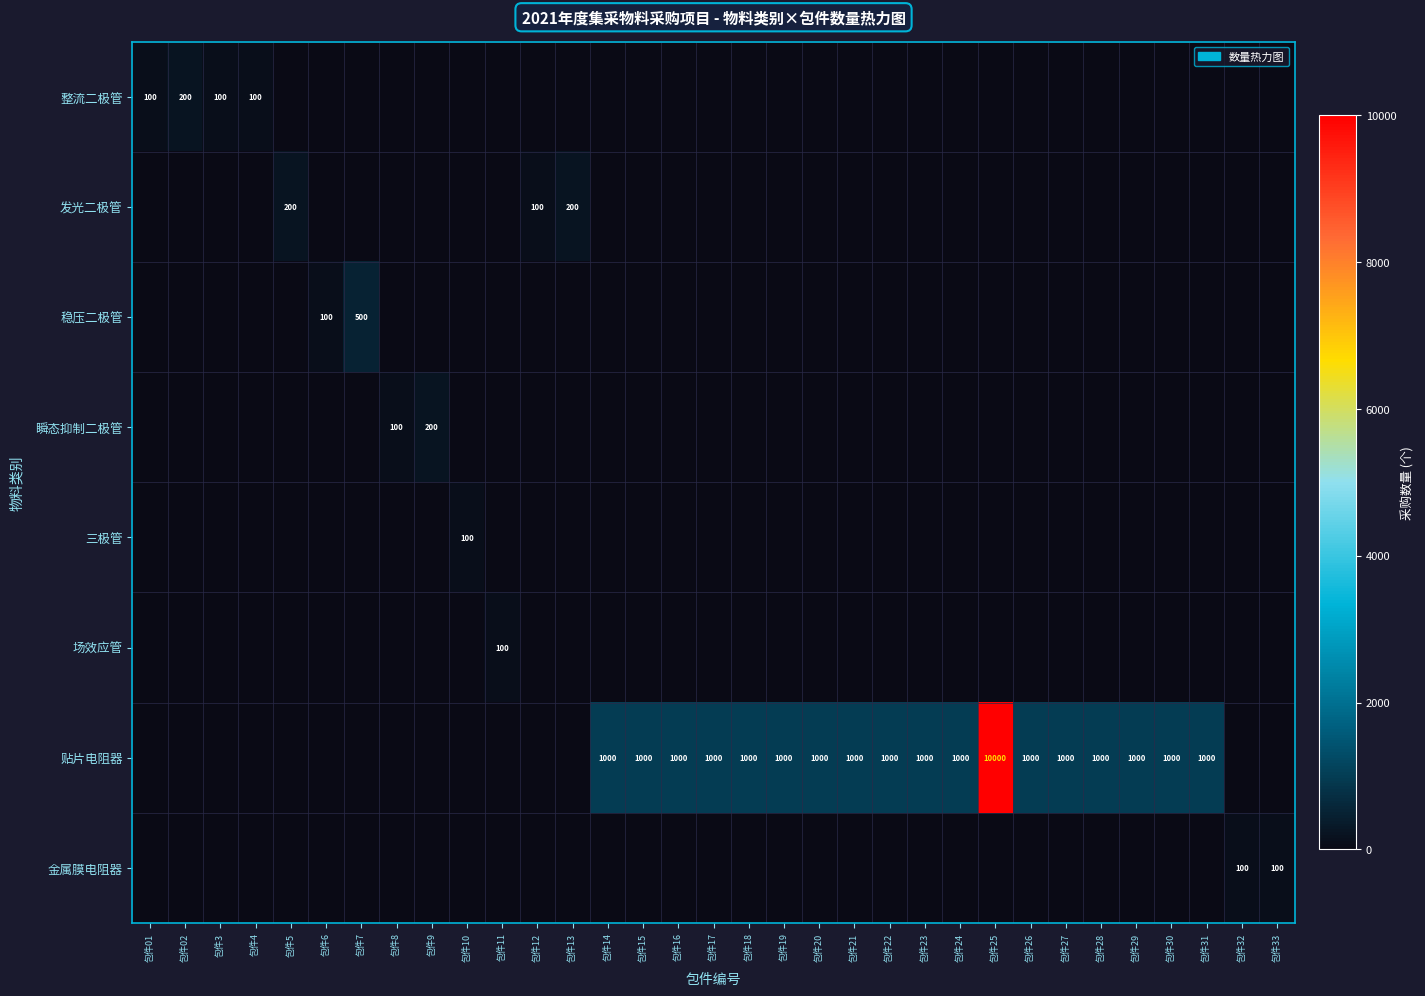

What is the sum of the 贴片电阻器 values at 包件29 and 包件31?

2000